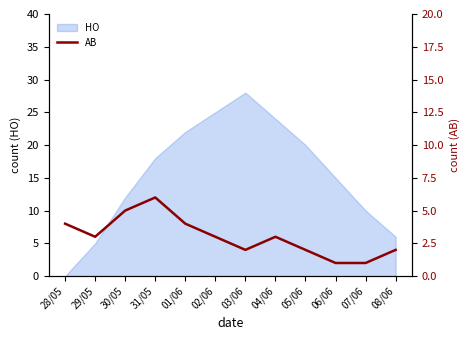

Is it true that HO equals 25 at 02/06?

True